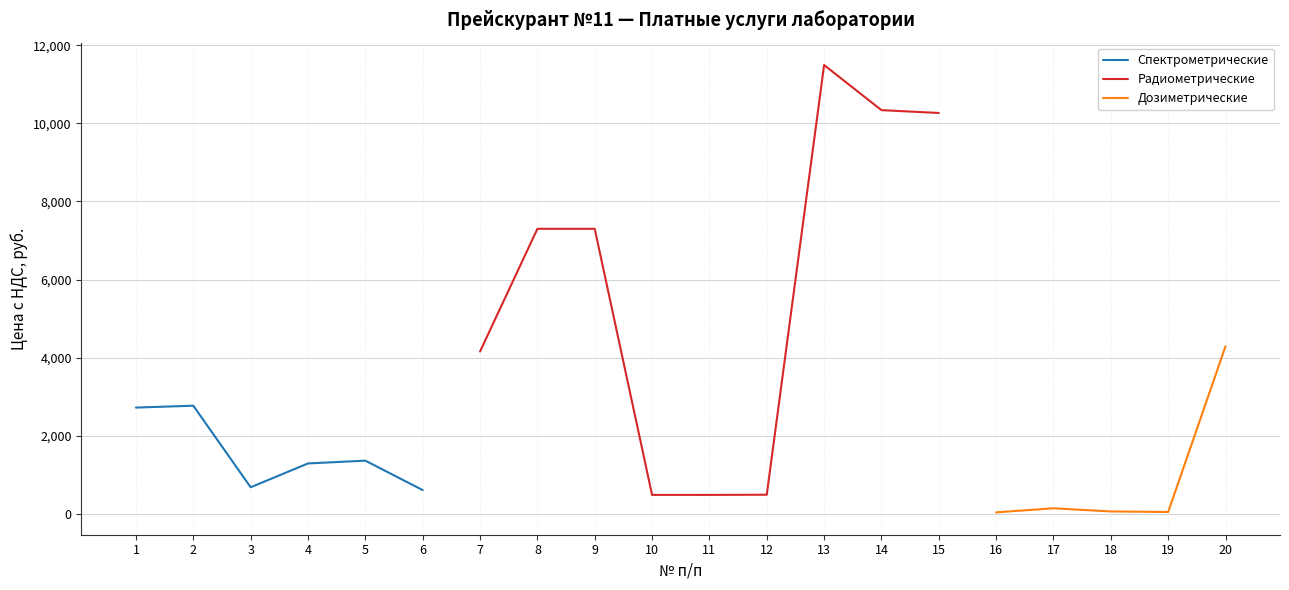

Where is the first local maximum for Спектрометрические?

2